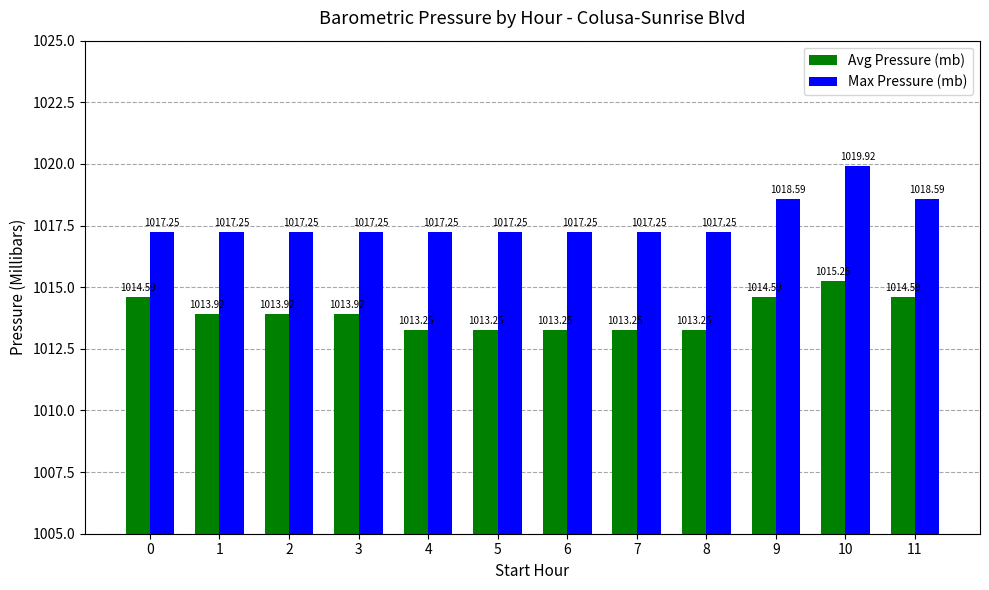

Which series has the widest spread of values?

Max Pressure (mb)